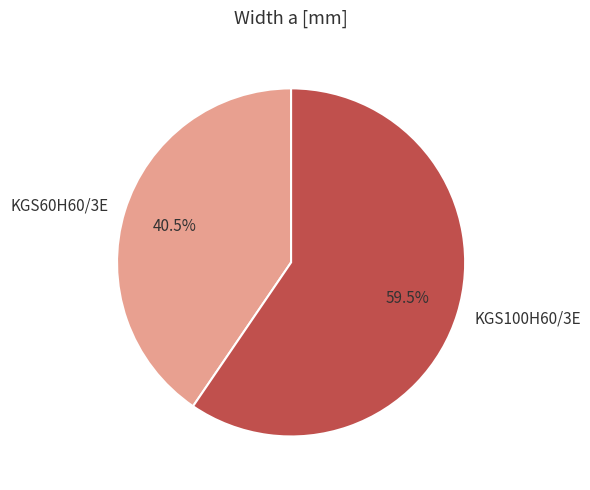

How many slices are in this pie chart?

2